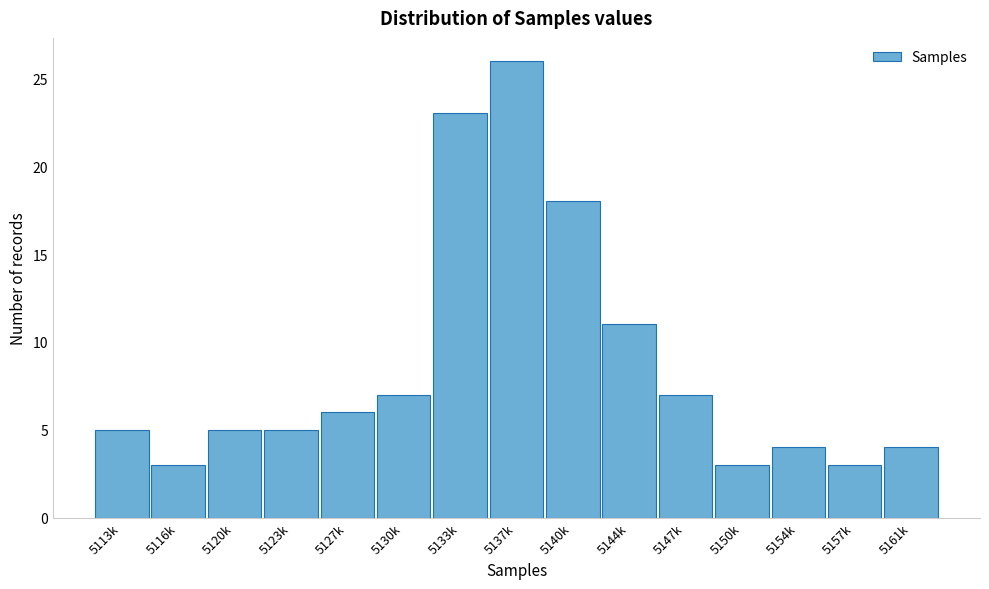

Reading left to right, what are all the values shown in this chart?

5113k=5	5116k=3	5120k=5	5123k=5	5127k=6	5130k=7	5133k=23	5137k=26	5140k=18	5144k=11	5147k=7	5150k=3	5154k=4	5157k=3	5161k=4